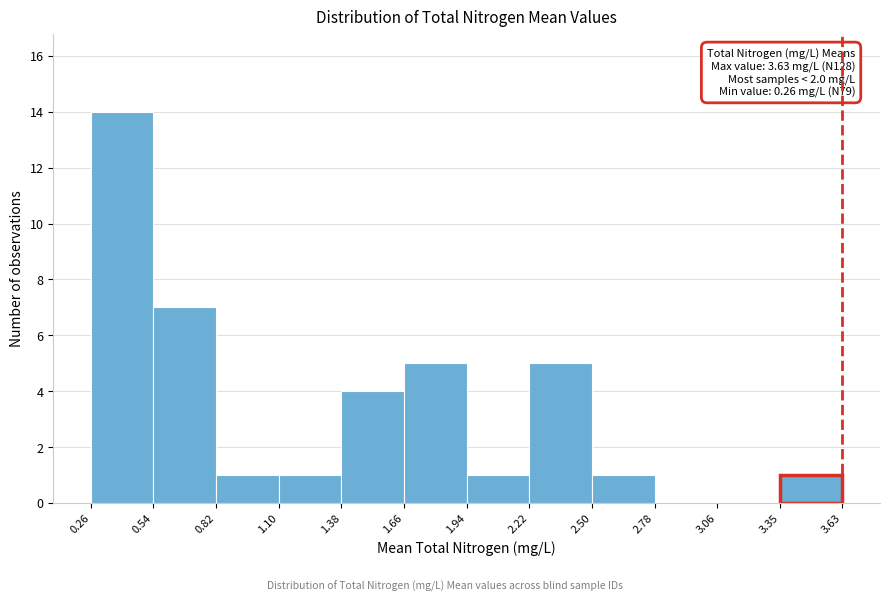

Which range on the x-axis has the tallest bar?

0.26 to 0.54